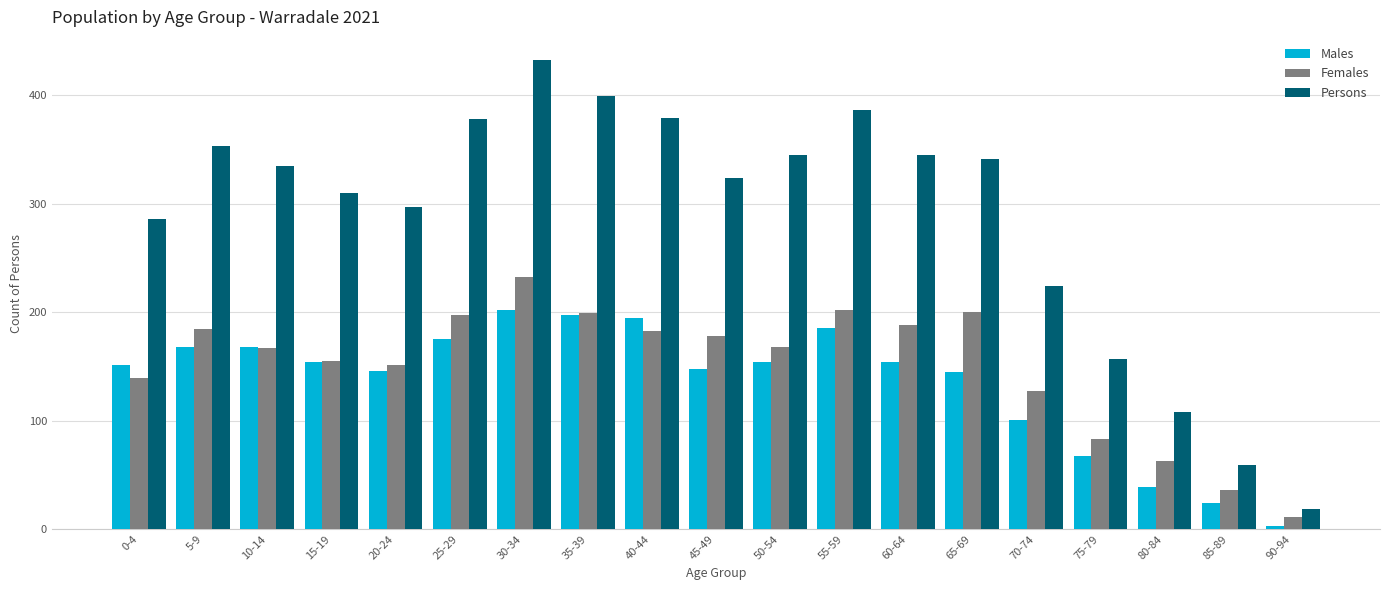

At which label does Females reach its minimum?

90-94